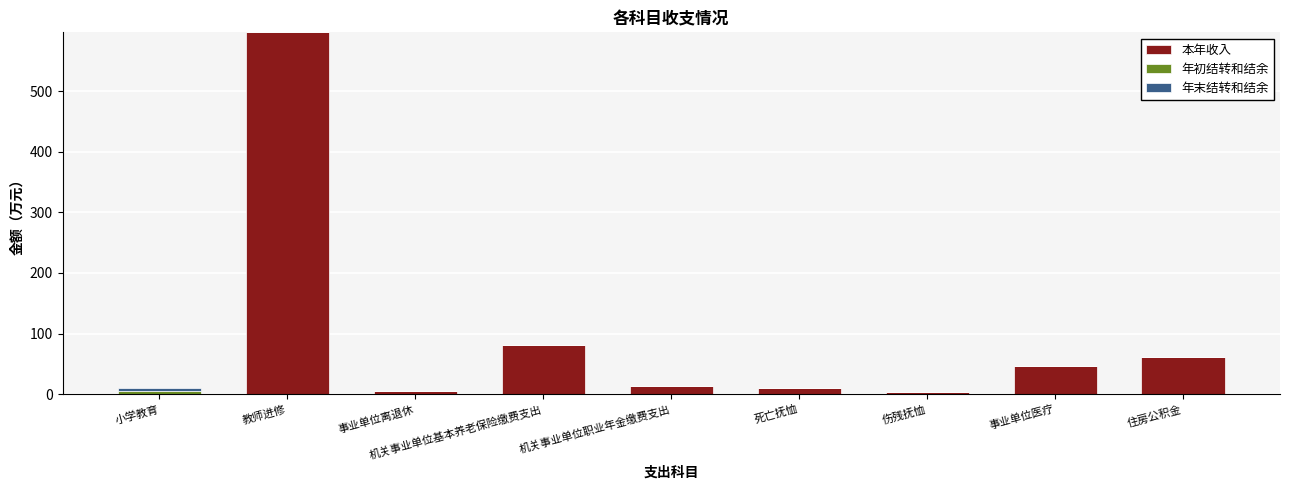

Which category has the highest value in the 本年收入 series?

教师进修